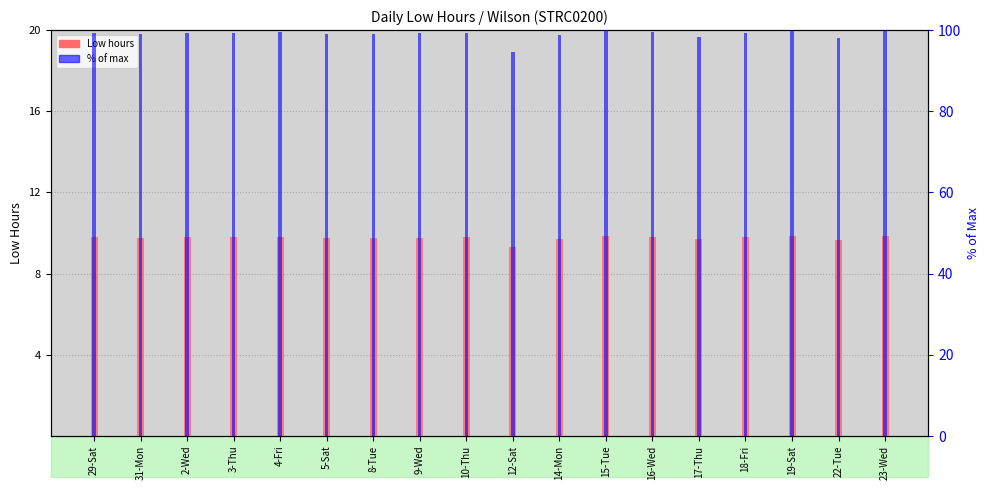

What is the sum of the % of max values at 12-Sat and 22-Tue?

192.6